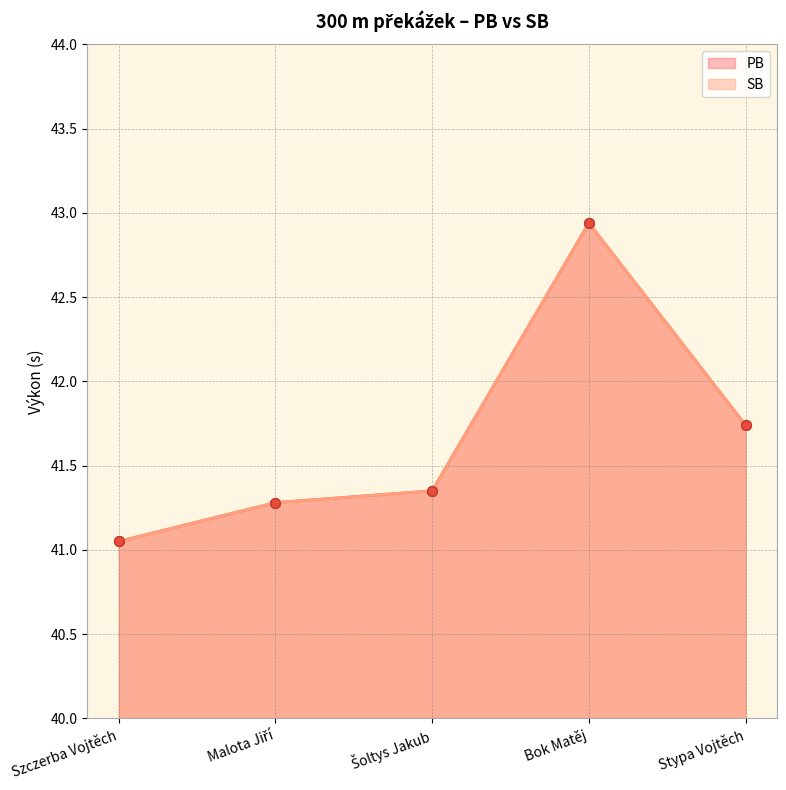

At which label is SB closest to 41?

Szczerba Vojtěch